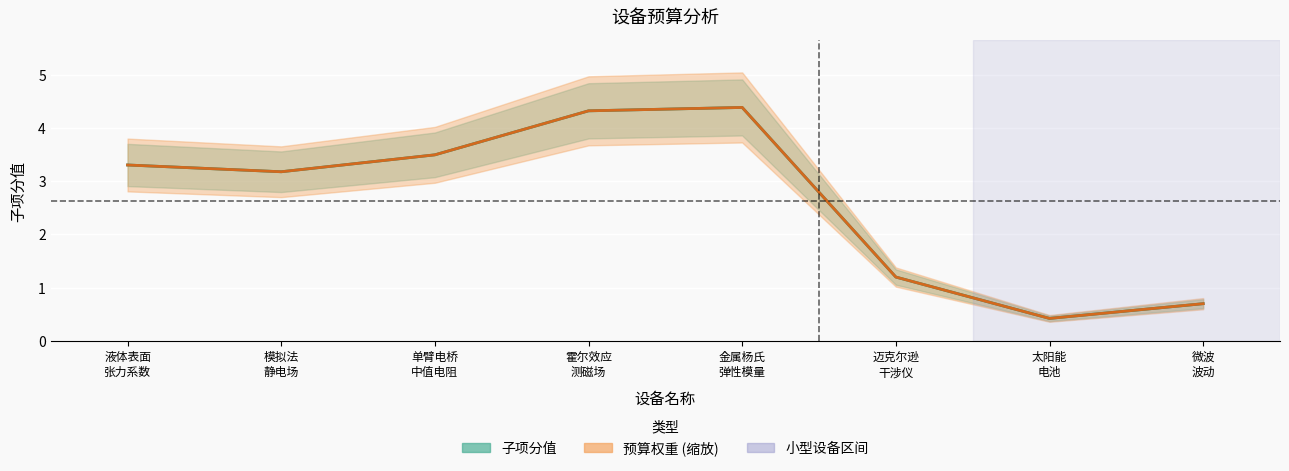

In 预算权重, how many points are higher than both neighbors (excluding endpoints)?

1